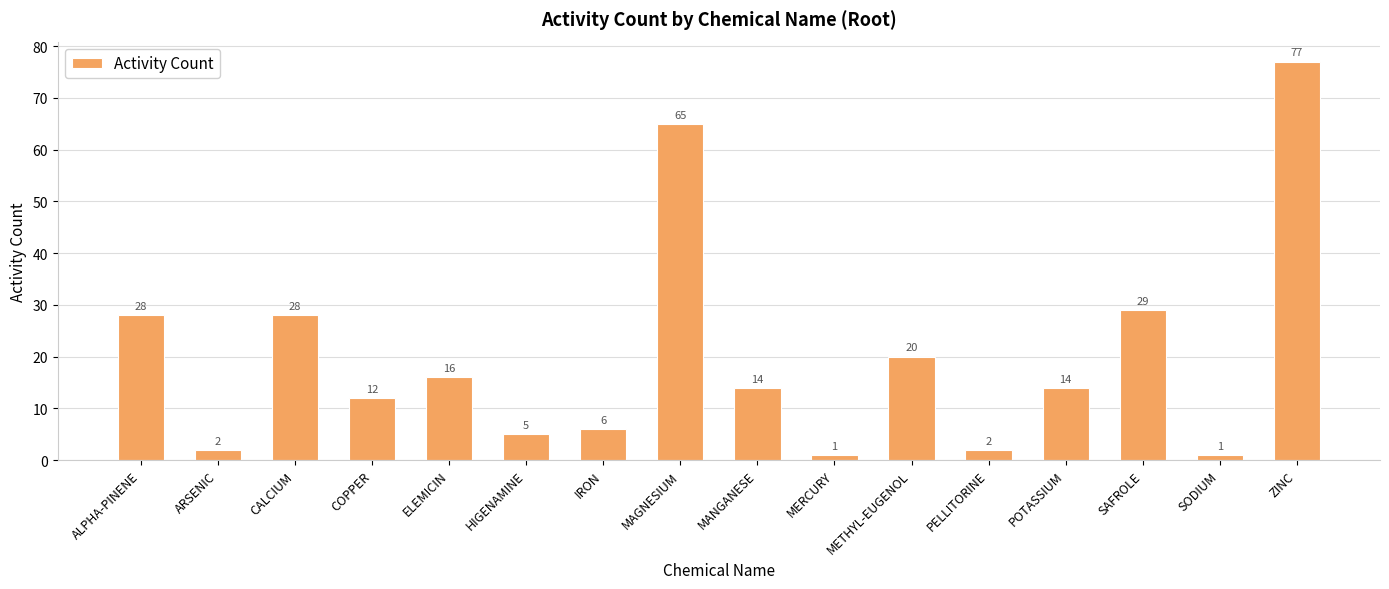

Where is the data nearest to the value 39?

SAFROLE